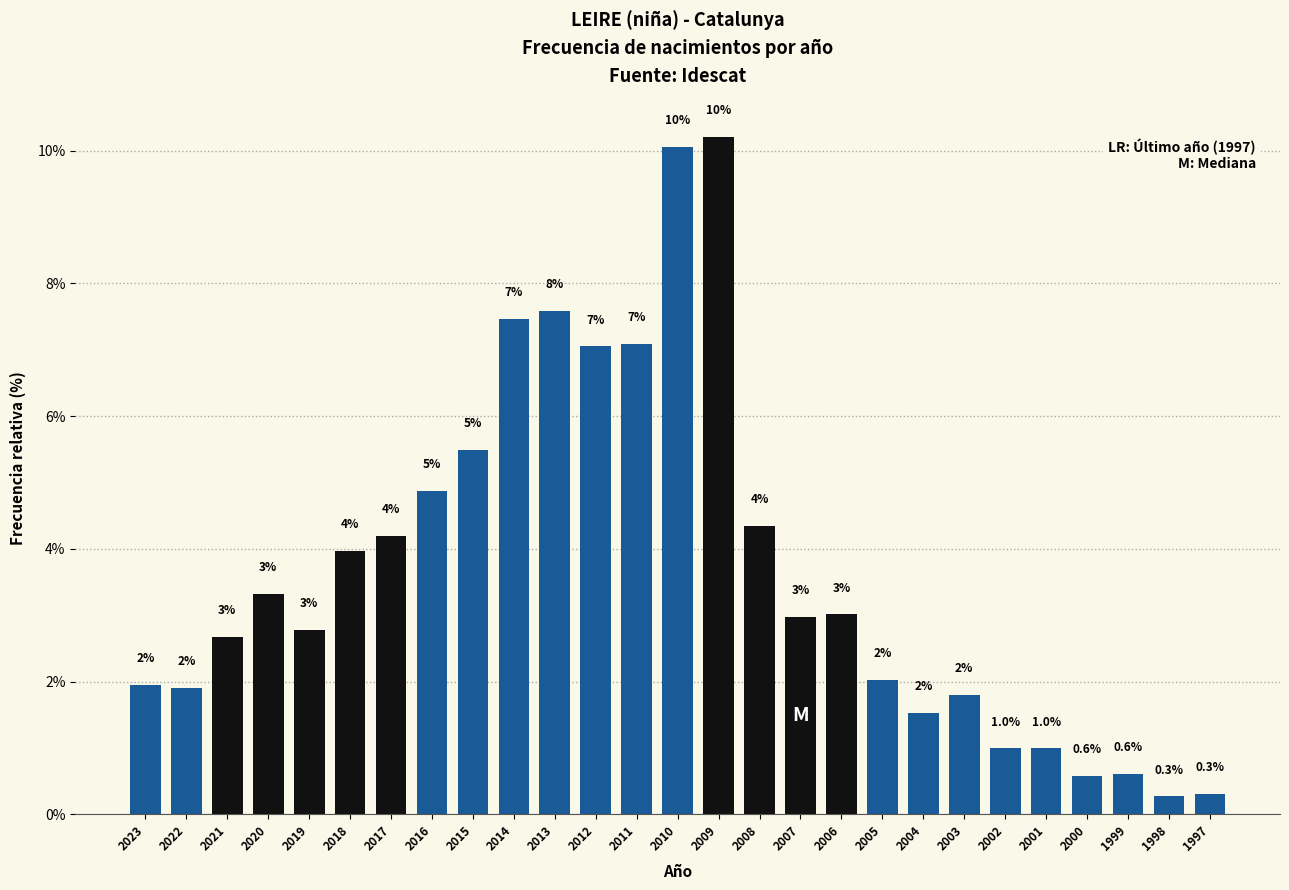

What is the value of the 23rd bar from the left?

1.0